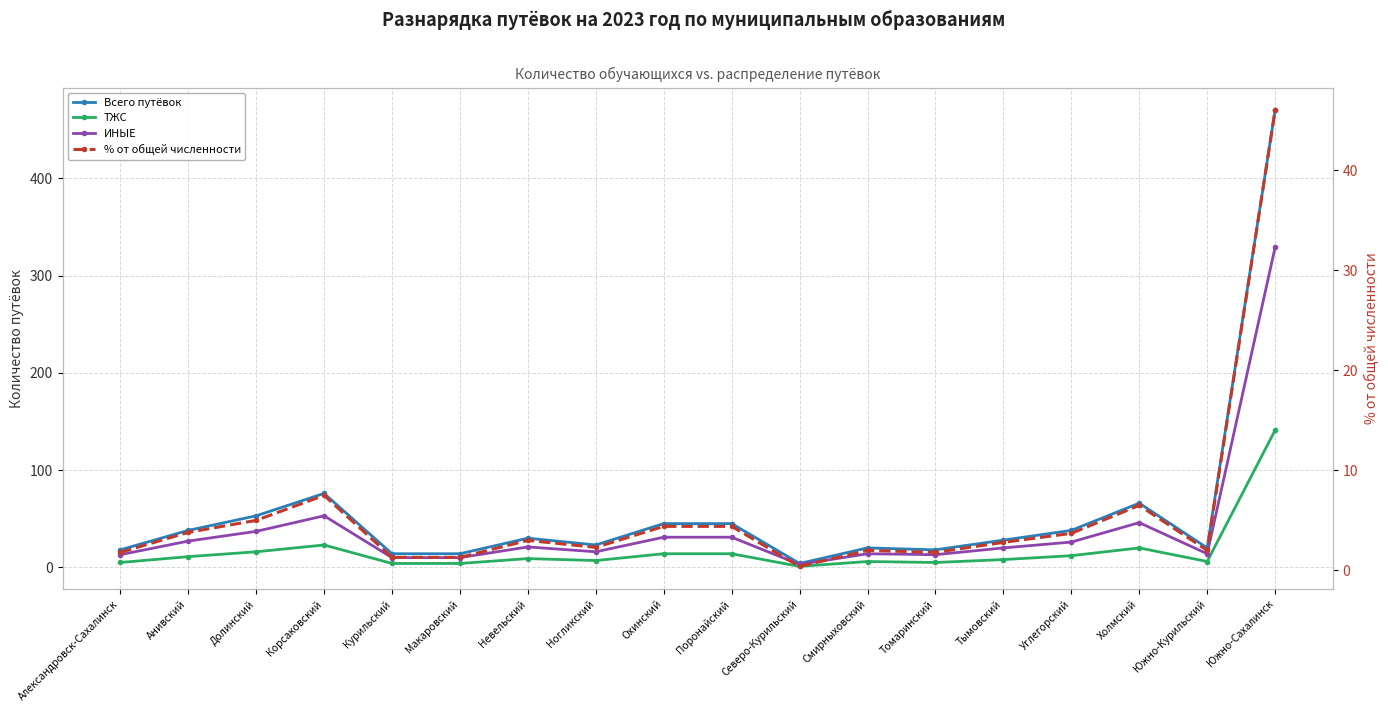

True or false: ИНЫЕ has more than 1 interior local peaks.

True